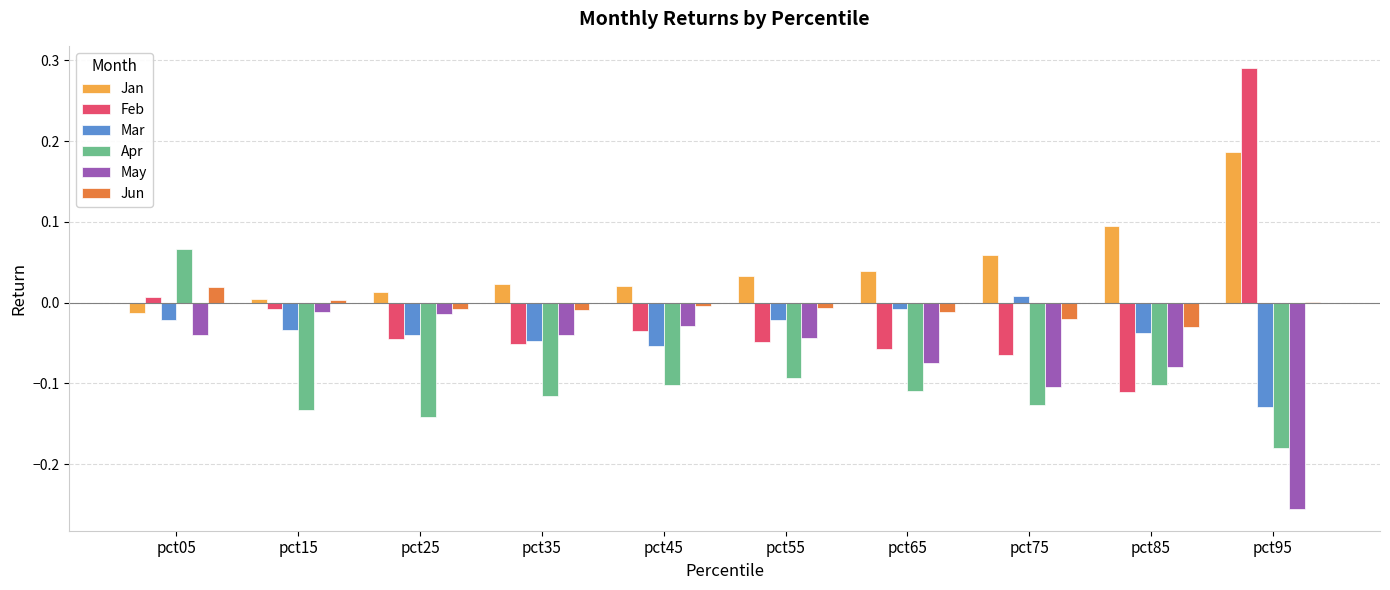

Which label corresponds to the largest value in the chart?

pct95